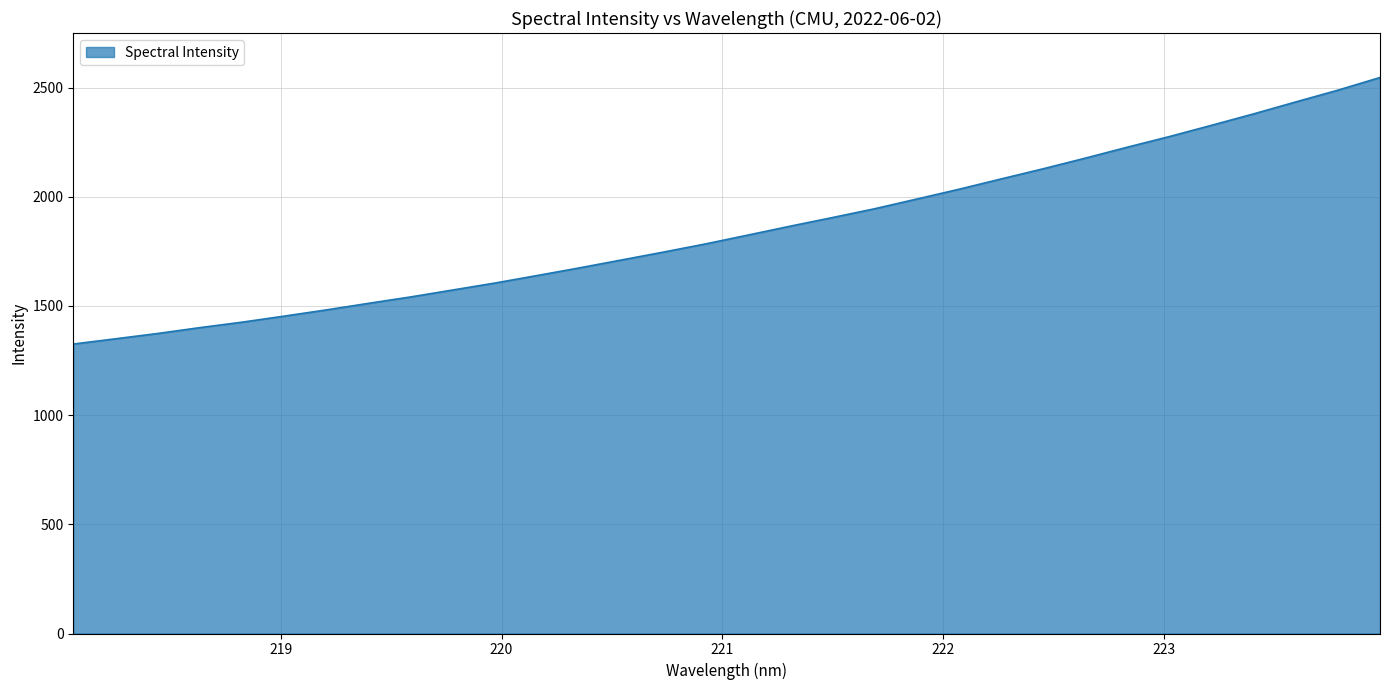

What is the smallest value displayed?

1325.8